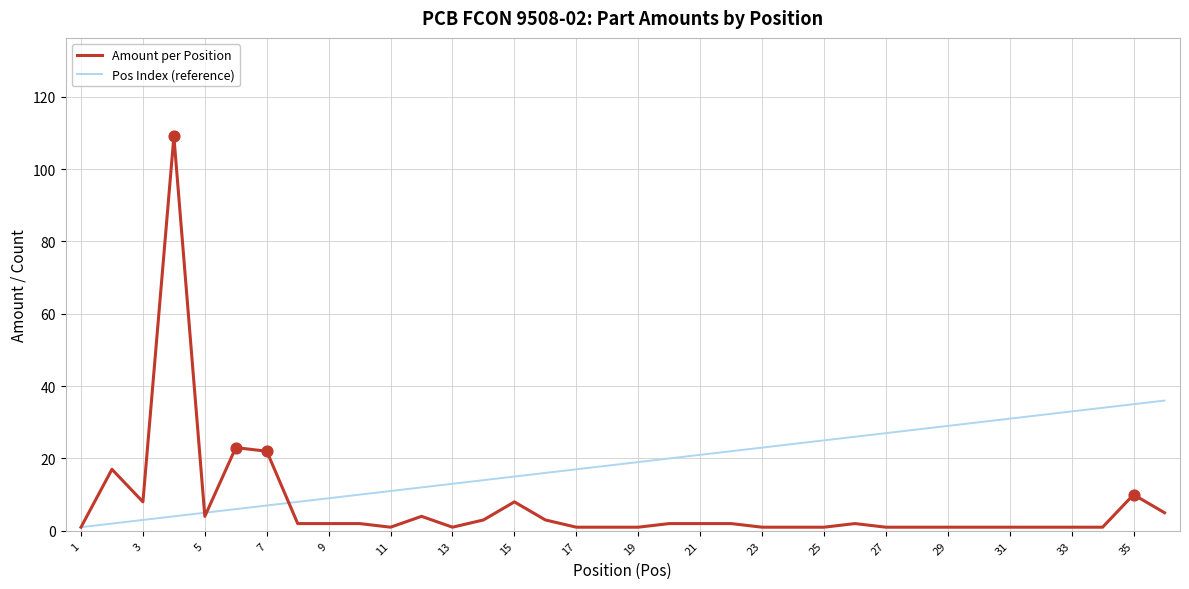

Which series has the largest range (max minus min)?

Amount per Position